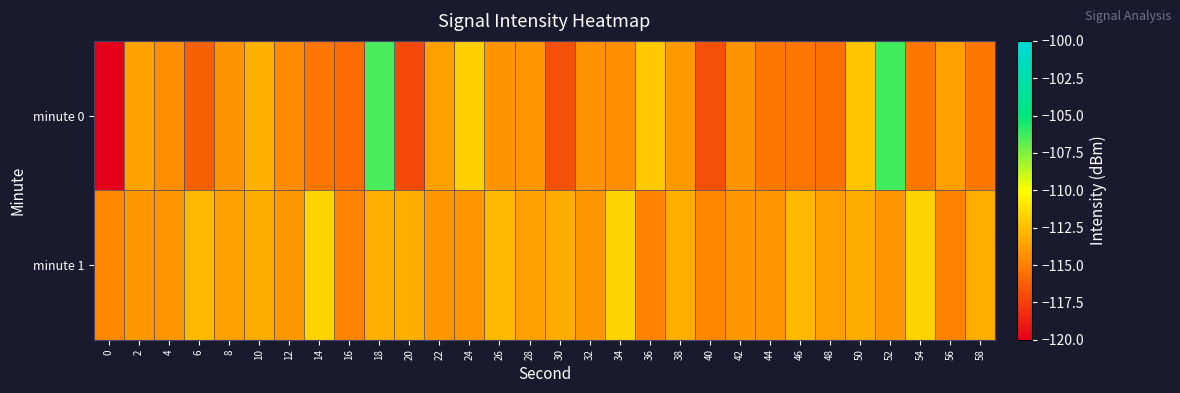

At which category is the sum across all series the highest?

18